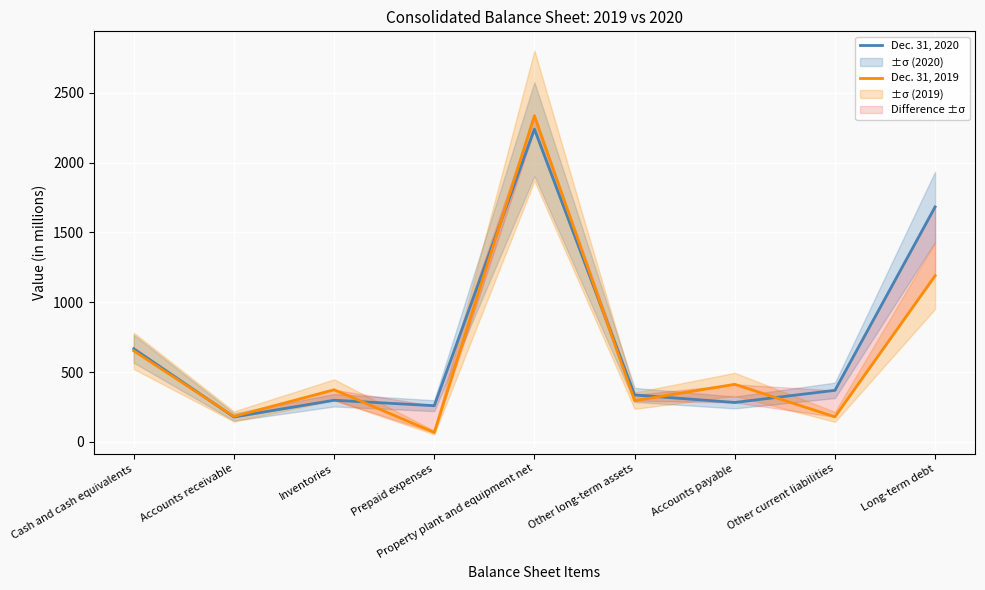

Is it true that Dec. 31, 2019 equals 412 at Accounts payable?

True